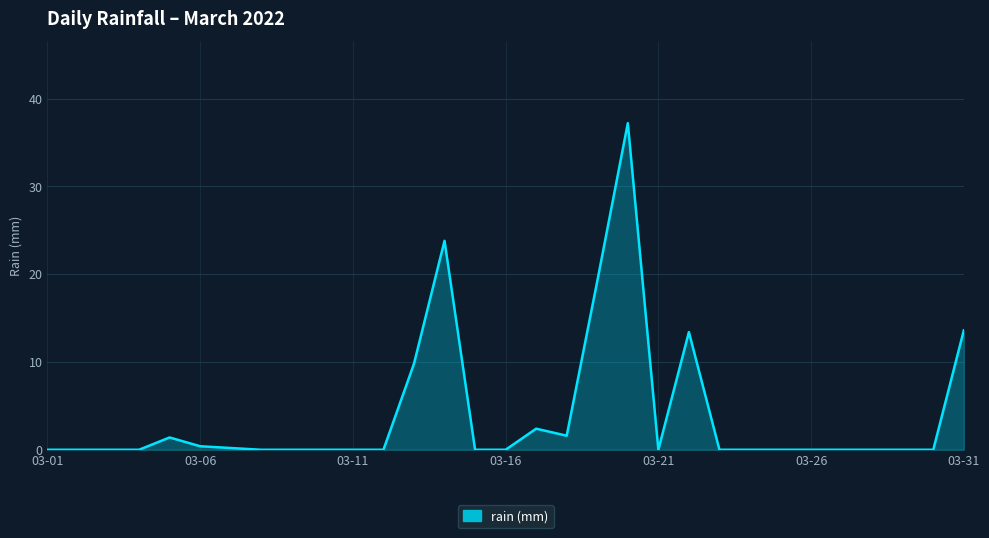

What is the maximum value shown in the chart?

37.2